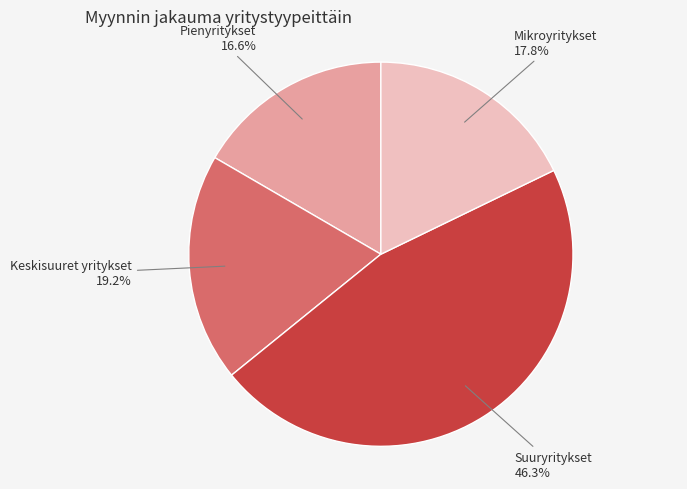

How many slices are in this pie chart?

4